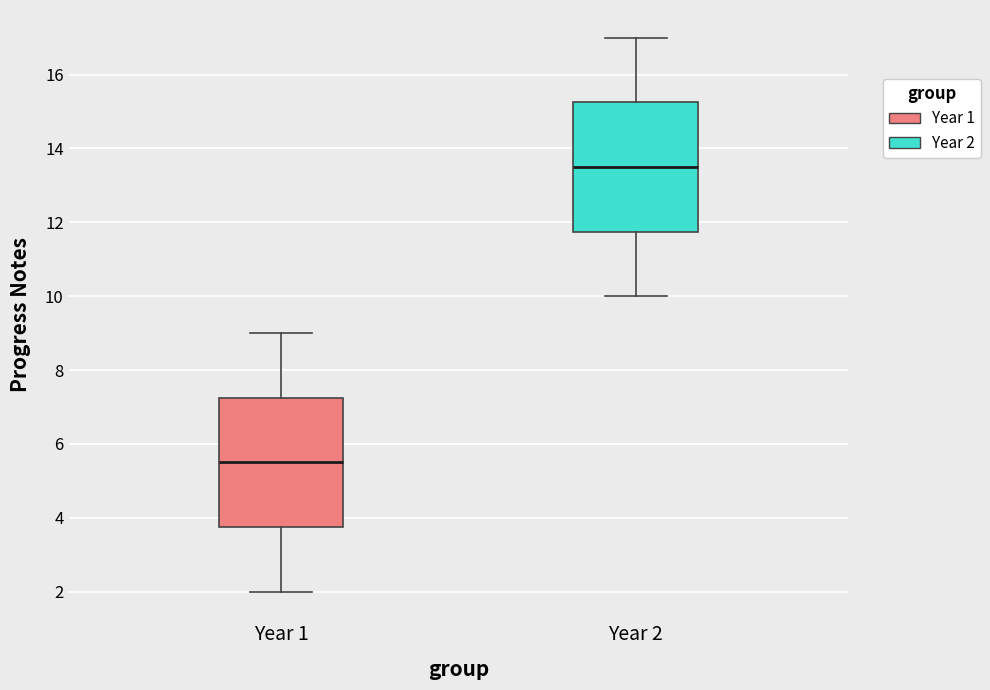

Where does the lower whisker of the box for Year 1 end on the y-axis? The values are not printed on the chart, so give them approximately, as read against the axis.

2.0